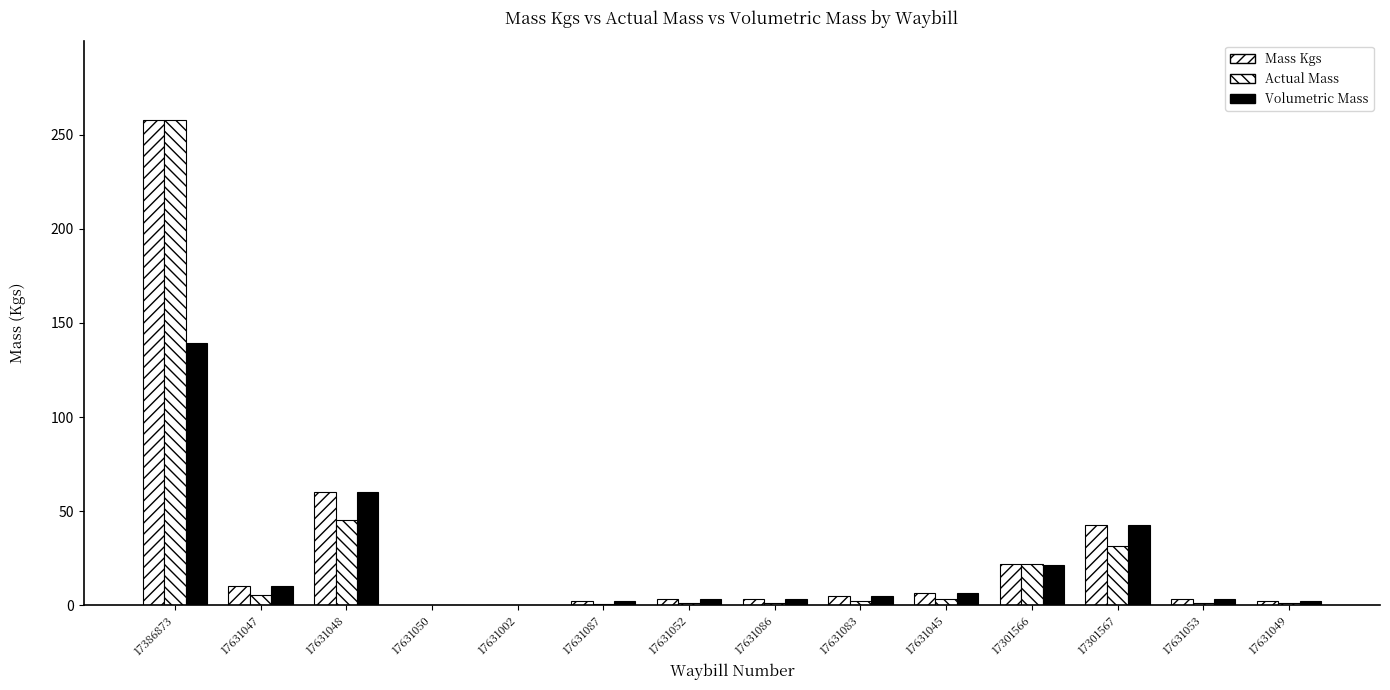

At which category is the sum across all series the highest?

17386873